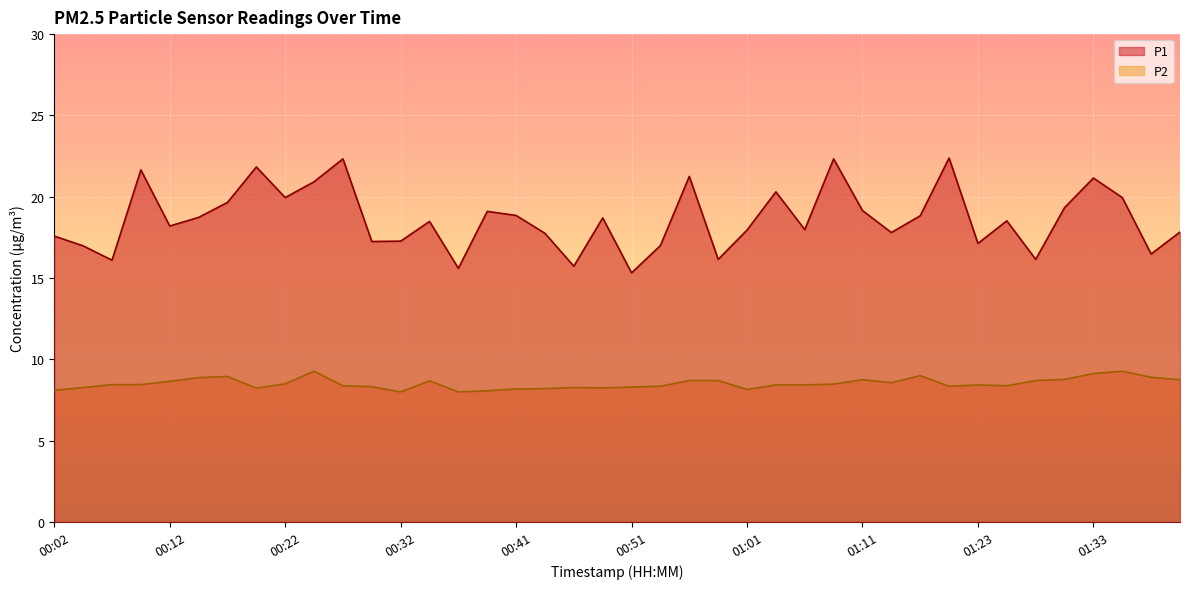

The value of P1 at 00:34 is 27.0. True or false?

False